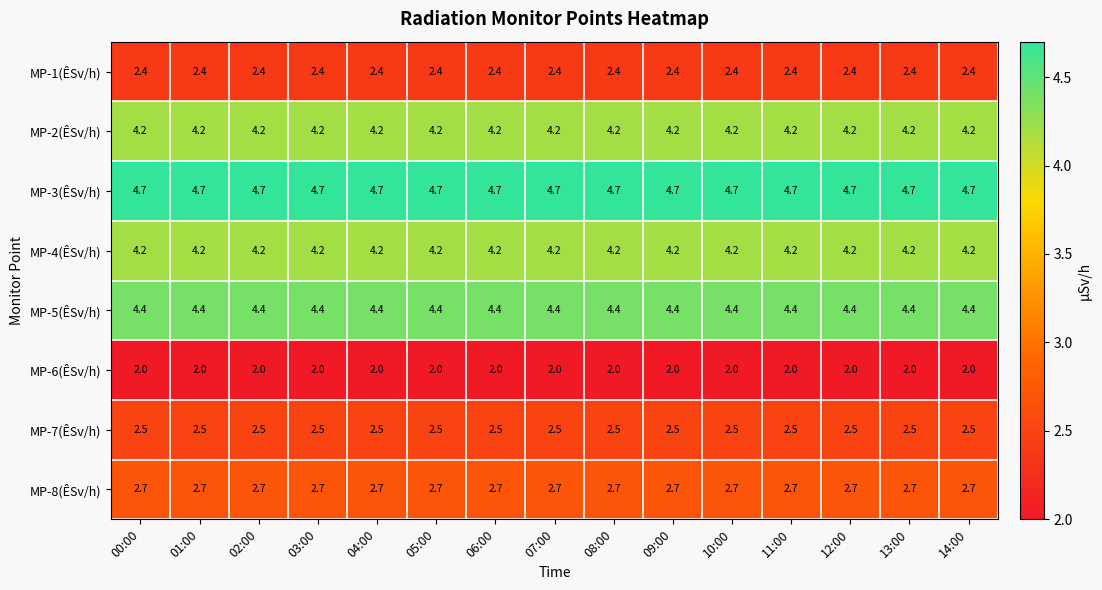

What is the spread (max minus min) of values at 04:00?

2.7